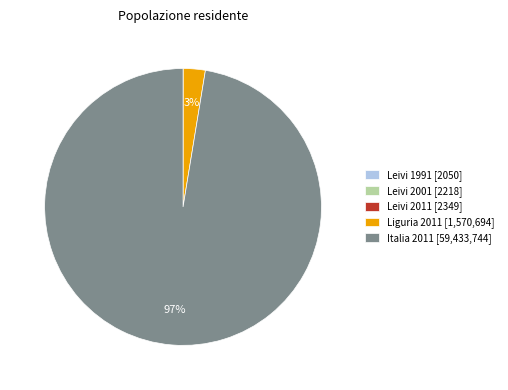

To the nearest percent, what is the difference between the largest and smallest slice percentages?

97%